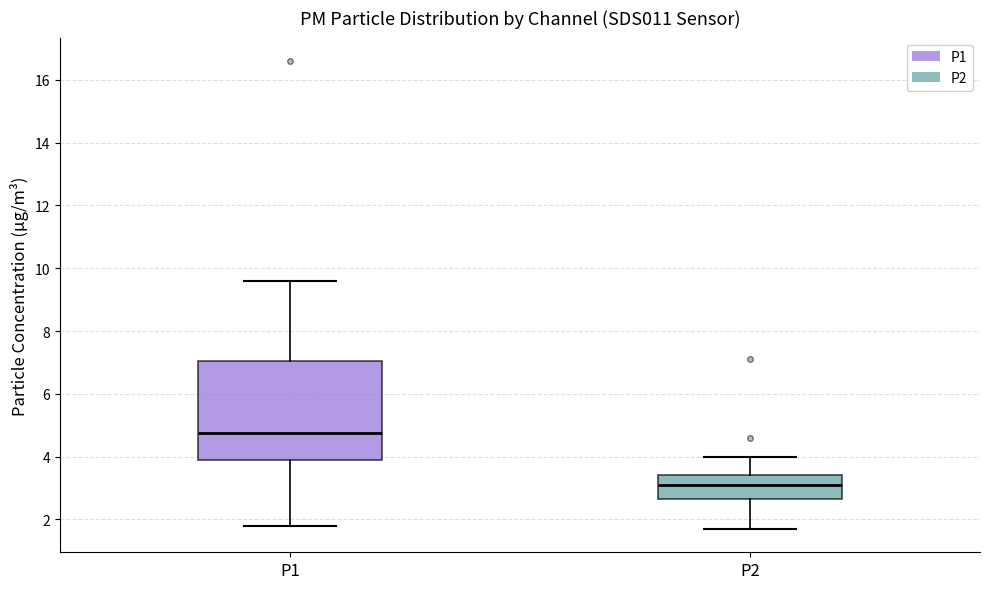

Reading left to right, read every box against the y-axis: the position of its median line, the range the box covers, and the ends of its whiskers. The values are not printed on the chart, so give them approximately, as read against the axis.

P1: median 4.8, box 4.0 to 7.0, whiskers 1.8 to 9.6
P2: median 3.2, box 2.6 to 3.4, whiskers 1.8 to 4.0